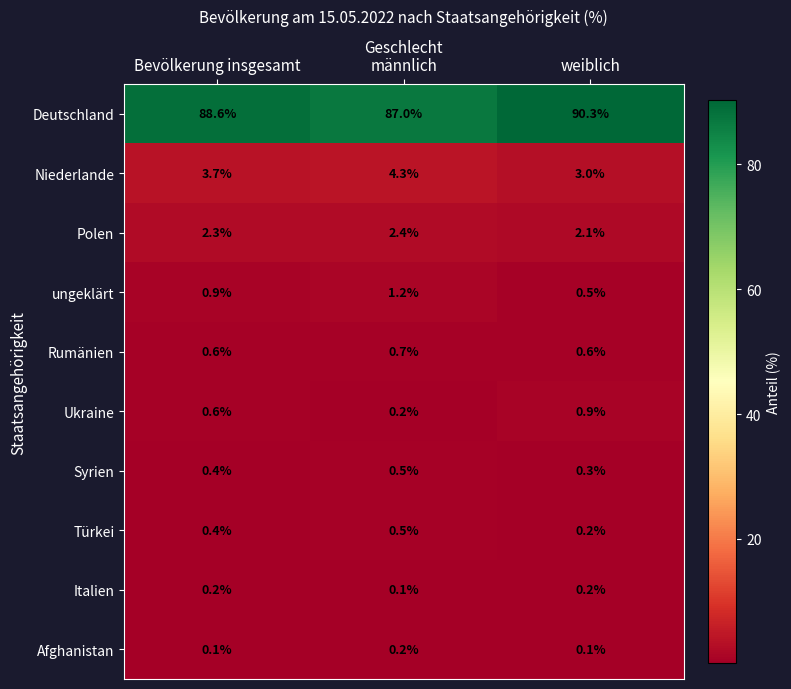

What is the average value of the ungeklärt series?

0.9